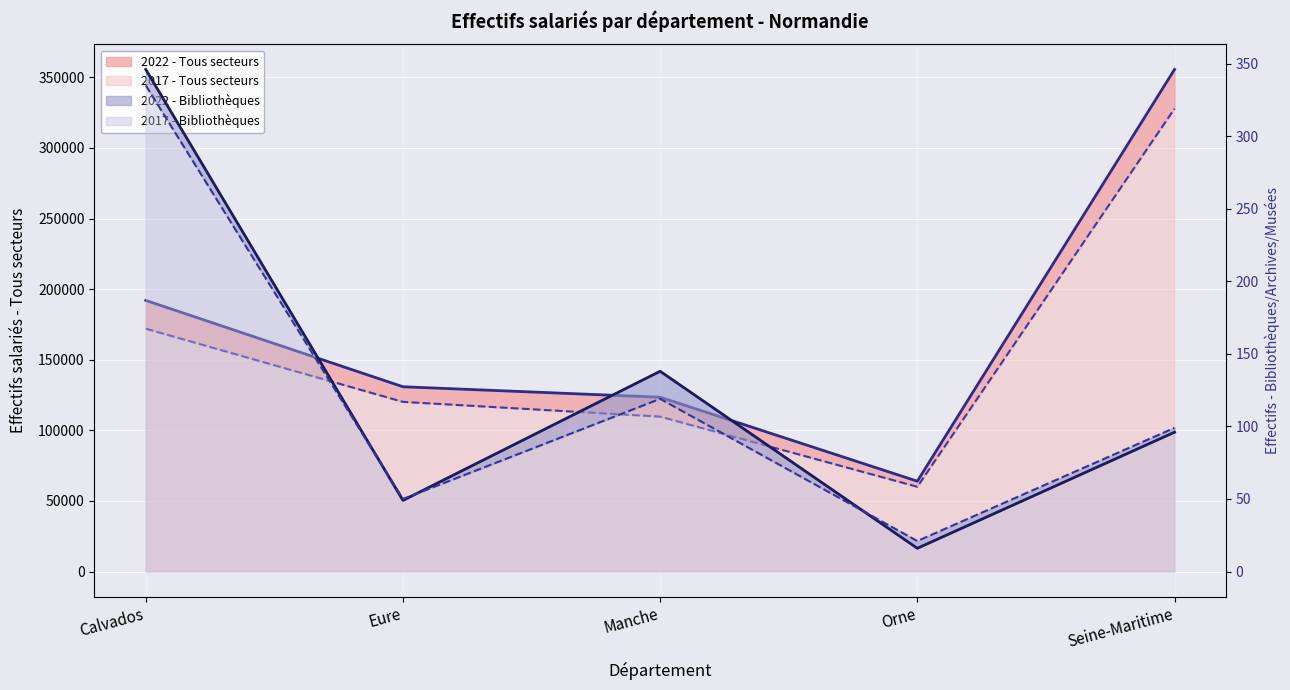

Where does the 2022 - Tous secteurs (line) series first go above 130871?

Calvados